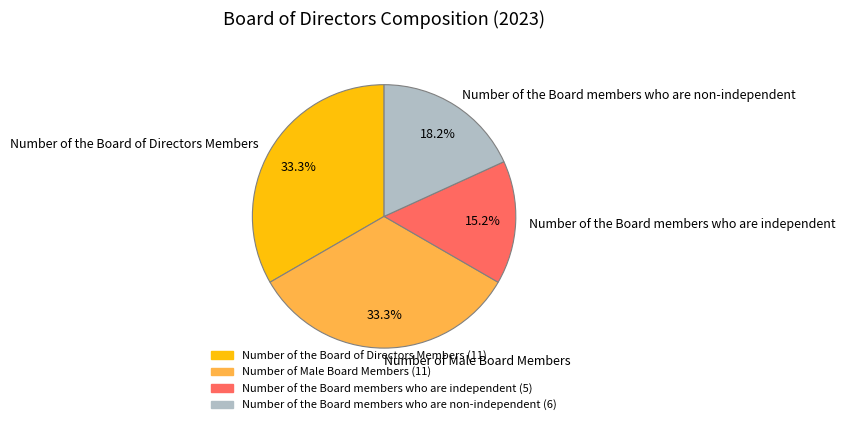

The Number of Male Board Members slice represents 46% of the pie. True or false?

False